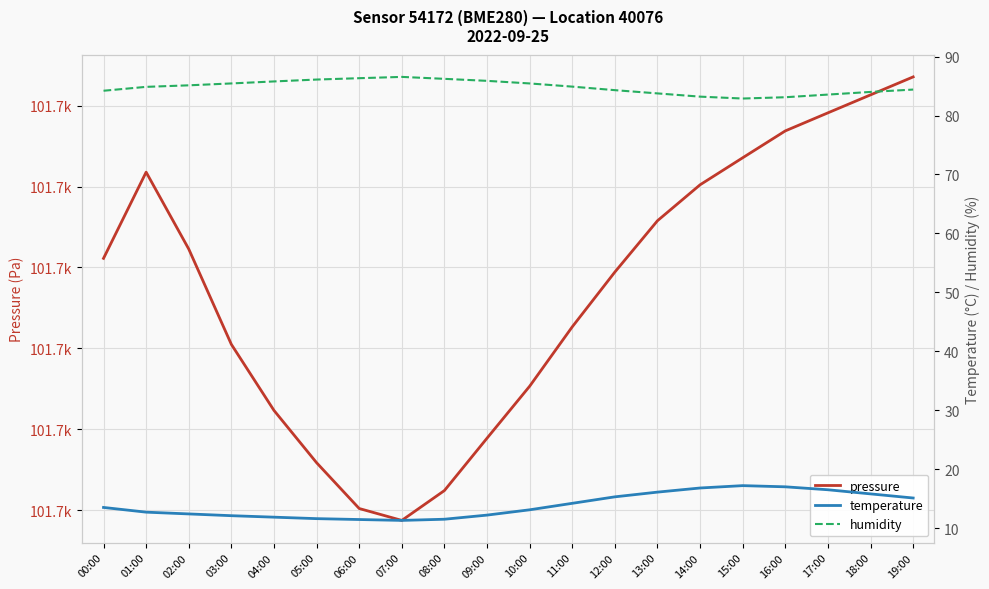

Between 02:00 and 15:00, which series saw the biggest shift?

pressure